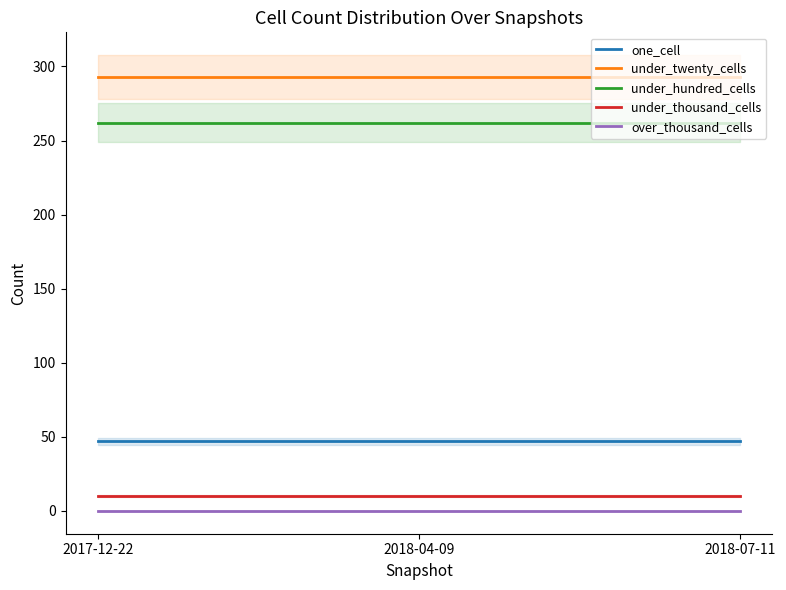

Is the value of under_thousand_cells at 2018-07-11 greater than the value of one_cell at 2018-07-11?

No